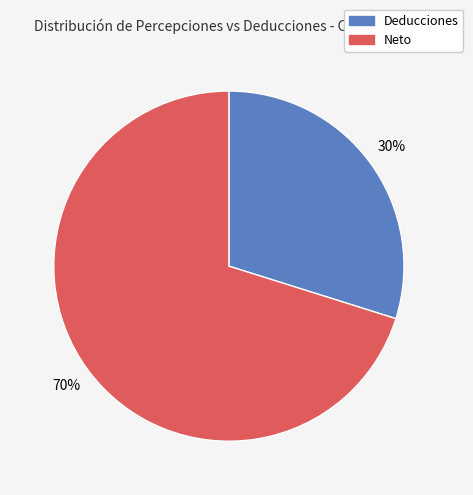

The Neto slice represents 70% of the pie. True or false?

True